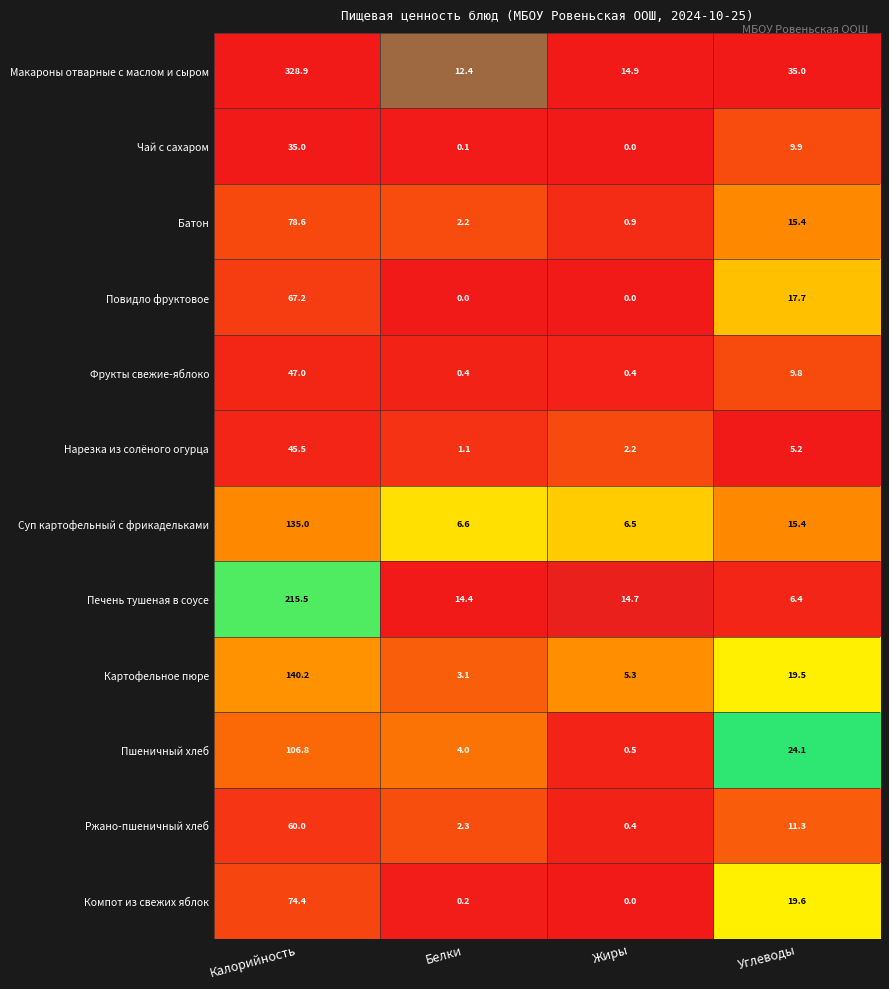

What is the approximate value of Повидло фруктовое at Калорийность?

67.2